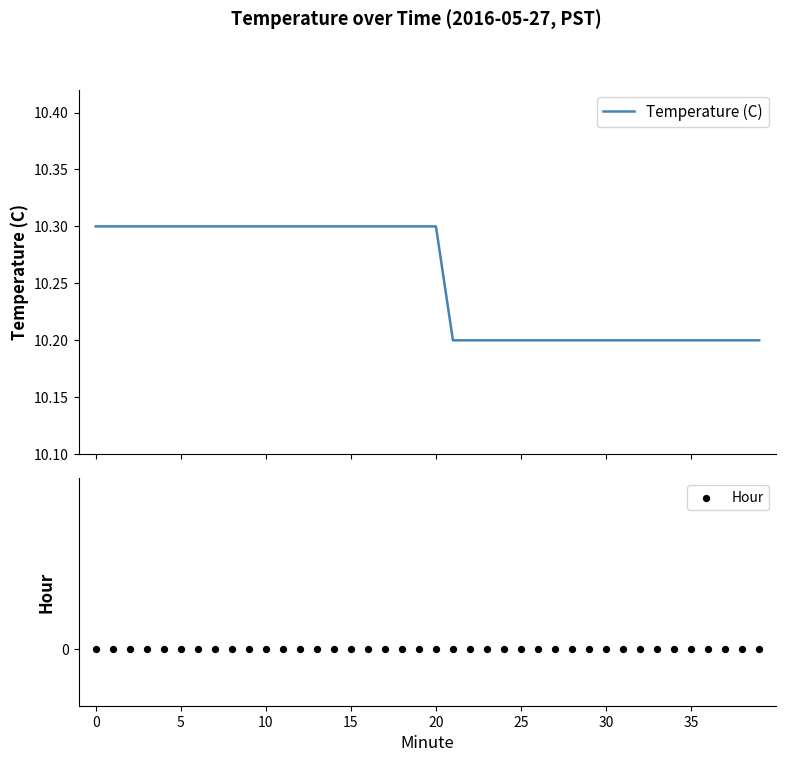

Which series contains the highest Y value?

Temperature (C)